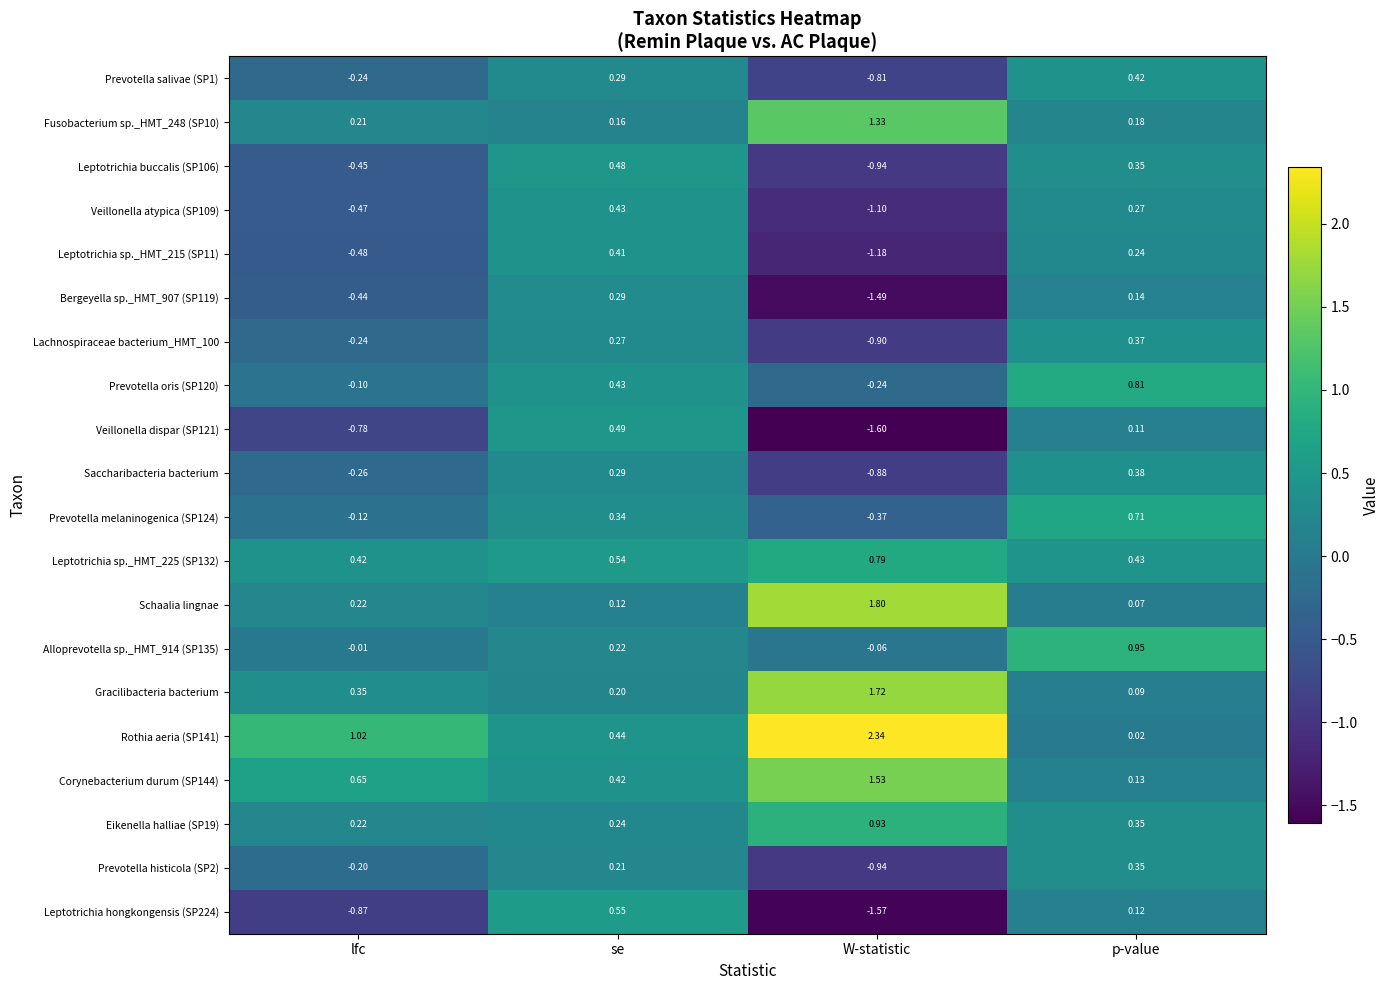

List the labels in order of Leptotrichia buccalis (SP106) value, largest first.

se, p-value, lfc, W-statistic